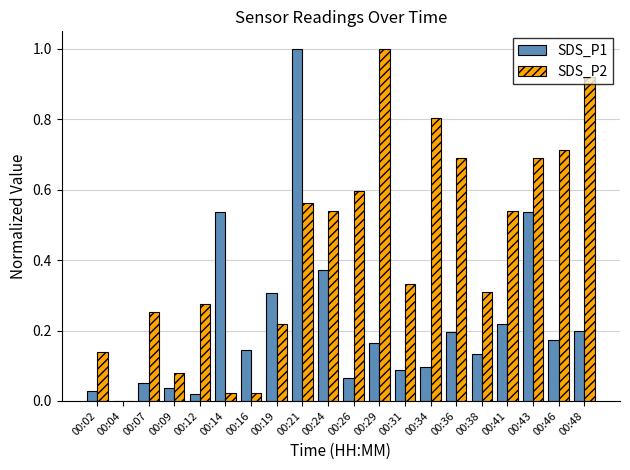

What is the sum of the SDS_P2 values at 00:41 and 00:07?

0.8